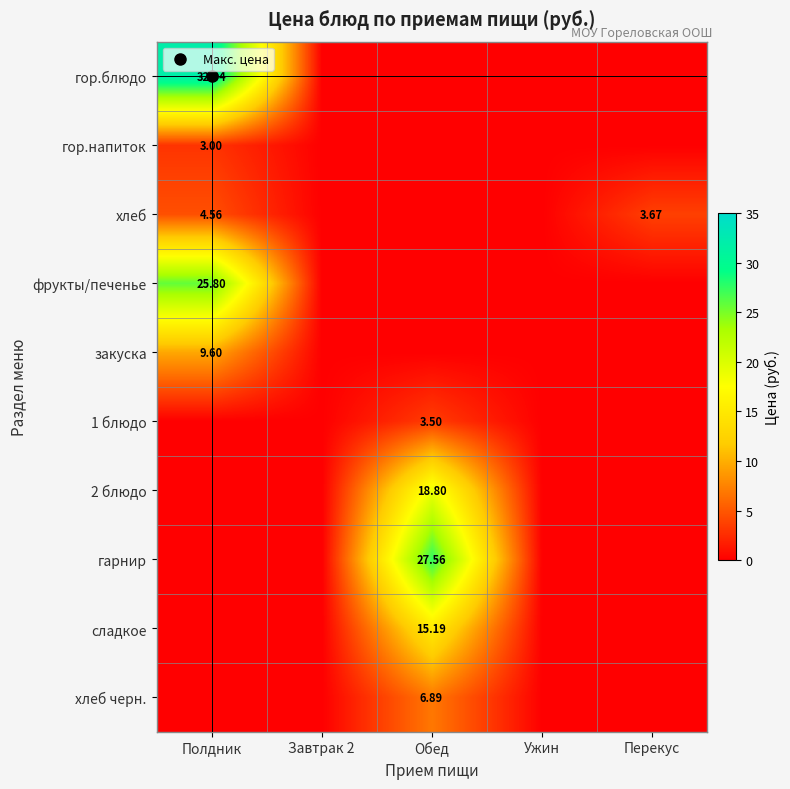

Rank the series at Завтрак 2 from lowest to highest value.

гор.блюдо, гор.напиток, хлеб, фрукты/печенье, закуска, 1 блюдо, 2 блюдо, гарнир, сладкое, хлеб черн.